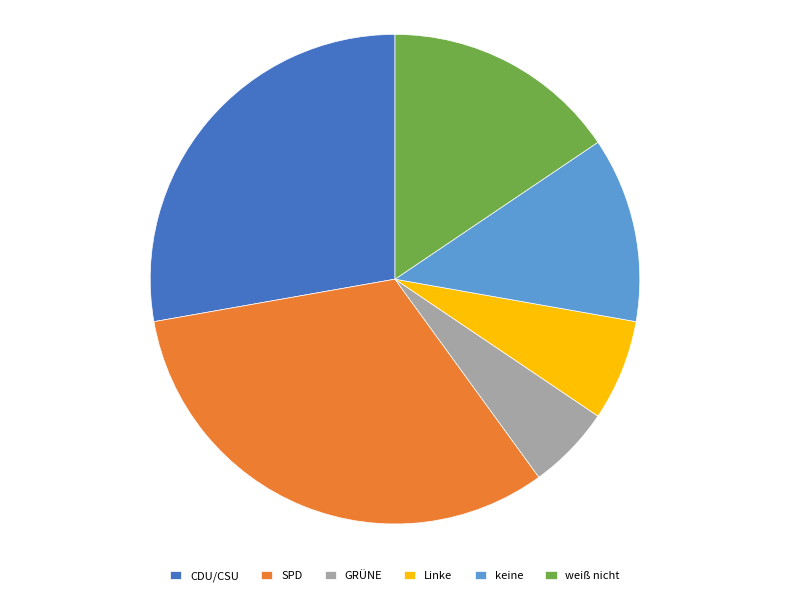

Is the sum of SPD and CDU/CSU greater than half?

Yes